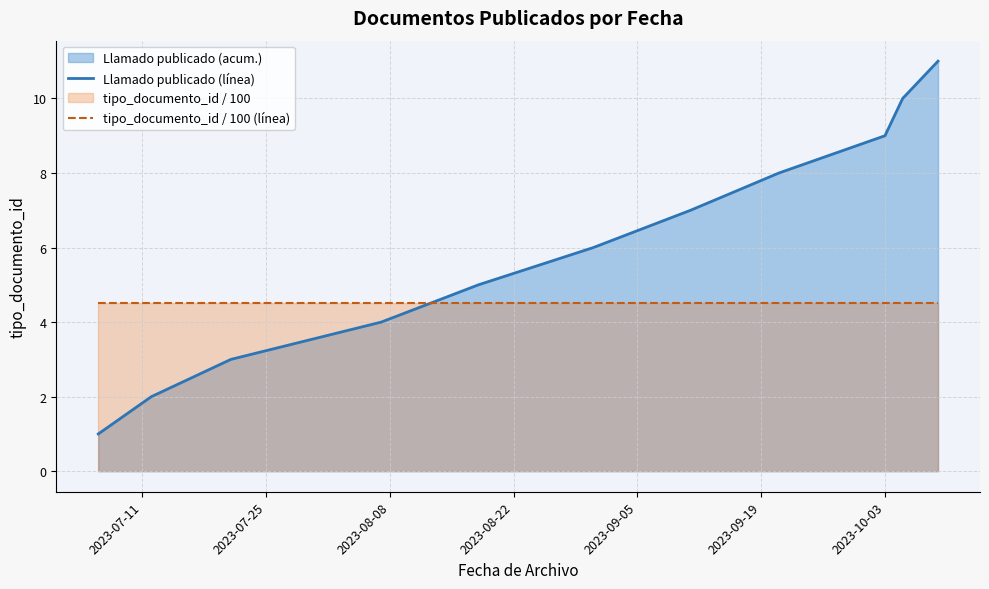

What is the difference between the maximum and minimum values in the Llamado publicado (línea) series?

10.0